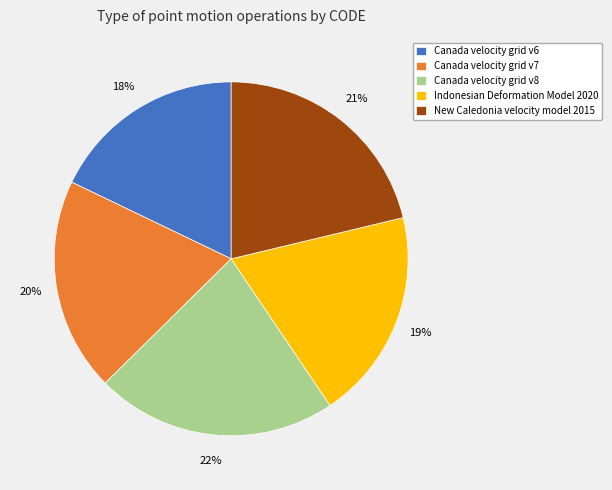

To the nearest percent, what portion does New Caledonia velocity model 2015 represent?

21%